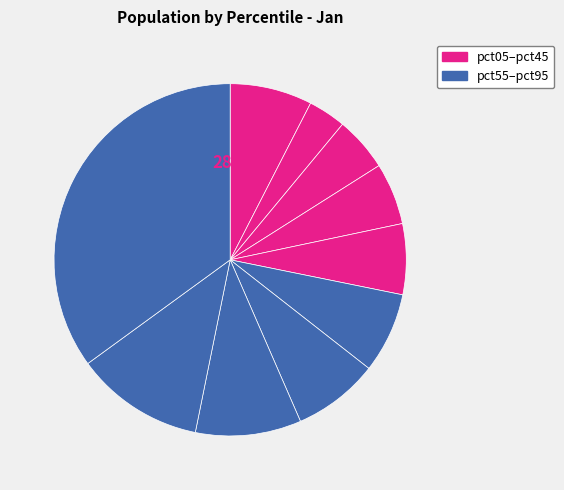

Combined, do pct55 and pct25 account for over 50%?

No